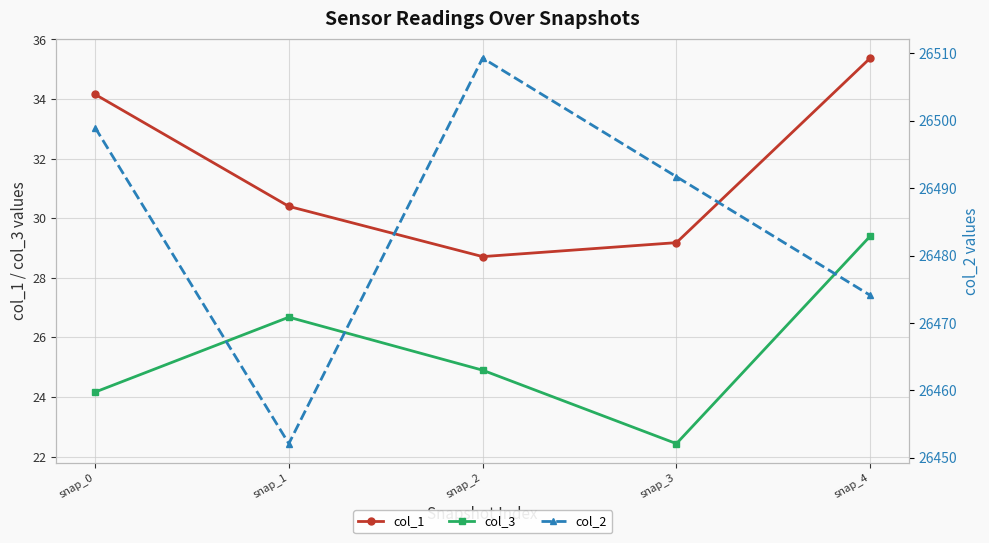

True or false: col_1 and col_3 intersect in this chart.

False